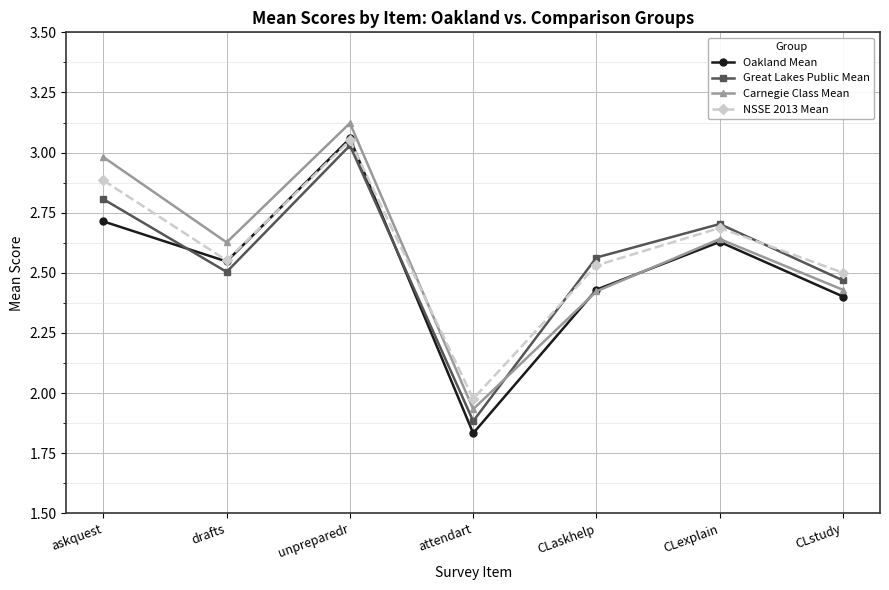

True or false: Great Lakes Public Mean has a value of 4.3 at CLexplain.

False